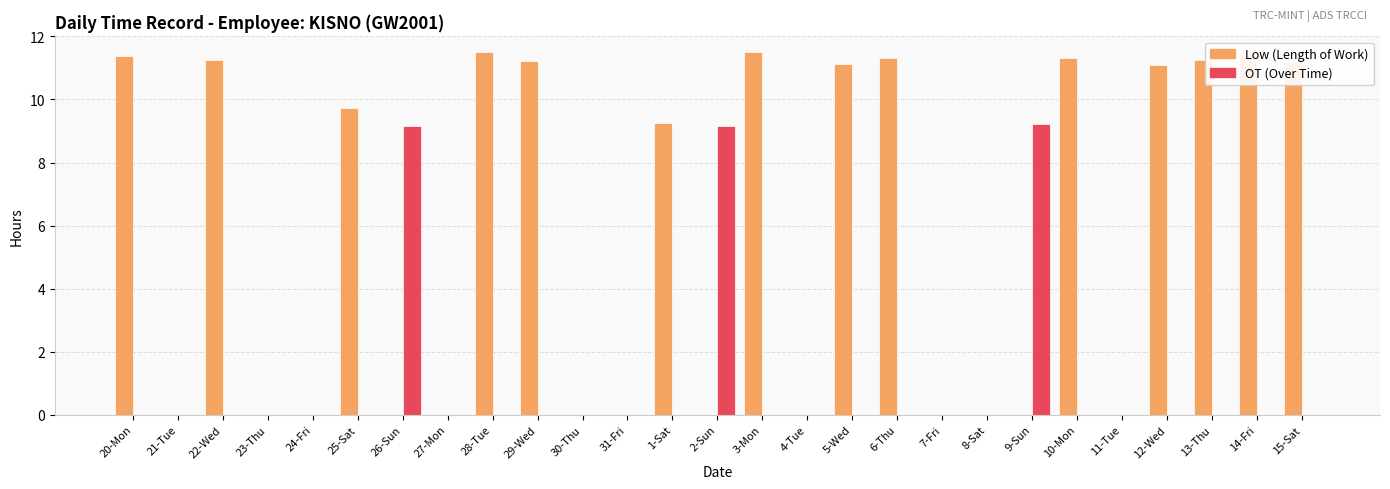

What is the total value across all series at 29-Wed?

11.2